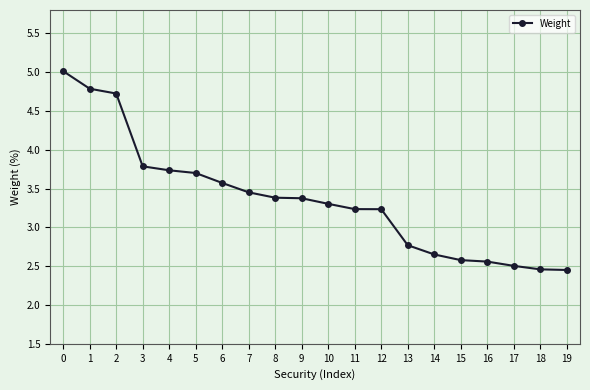

Approximately how many times larger is the value at 17 compared to 18?

1.0